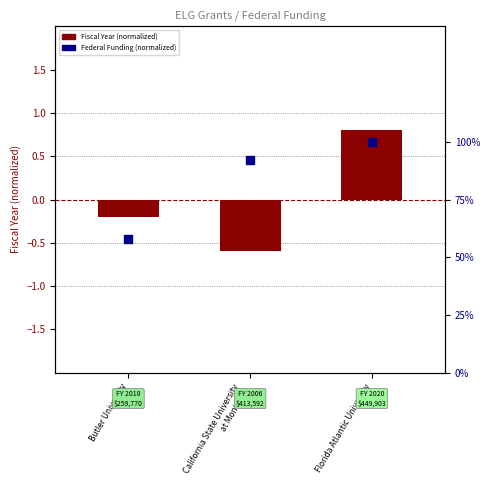

Which series has the largest total across all categories?

Federal Funding (normalized)